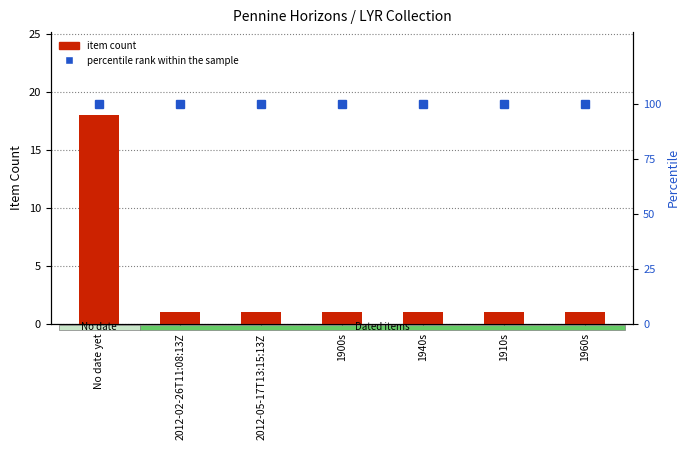

At which category is the sum across all series the highest?

No date yet